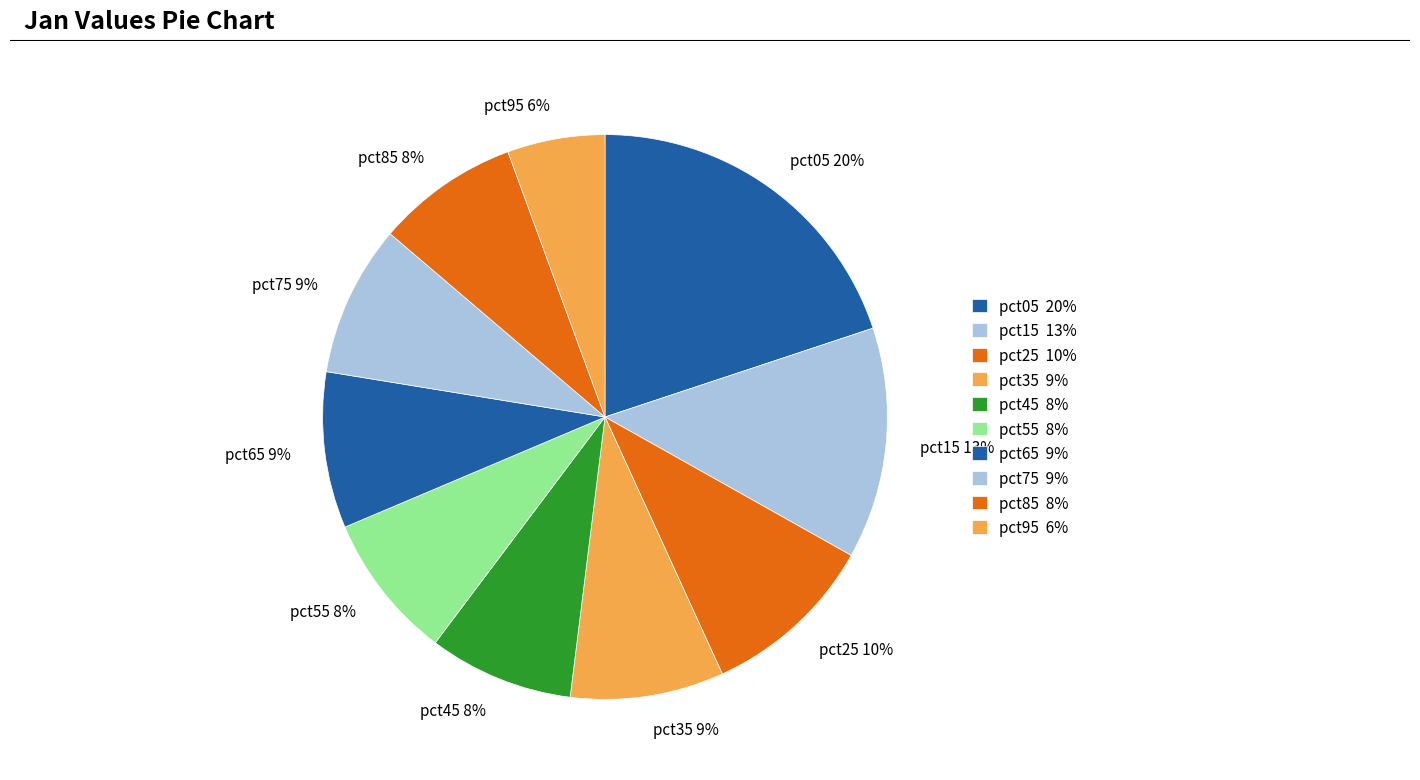

To the nearest percent, what is the average slice percentage?

10%